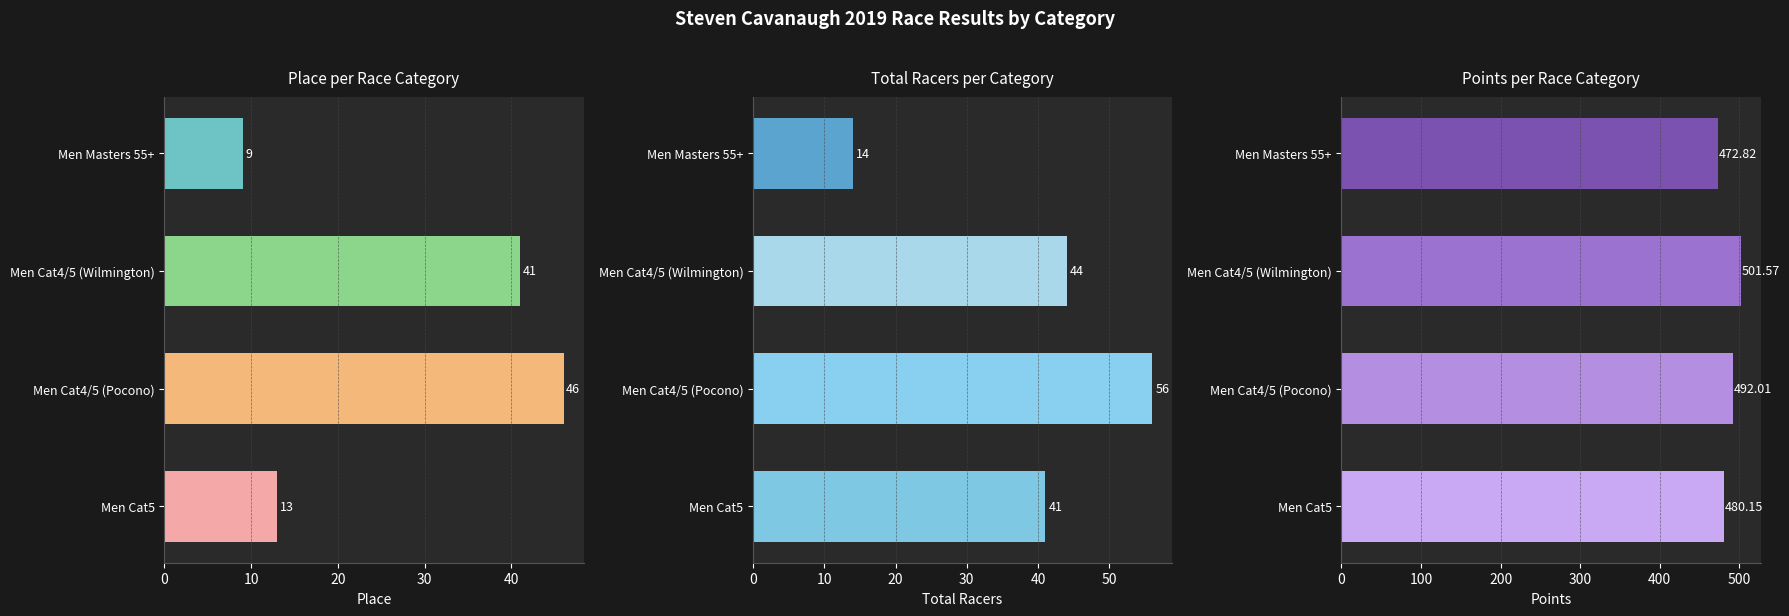

What is the value of the Place bar at the 2nd from the left?

46.0